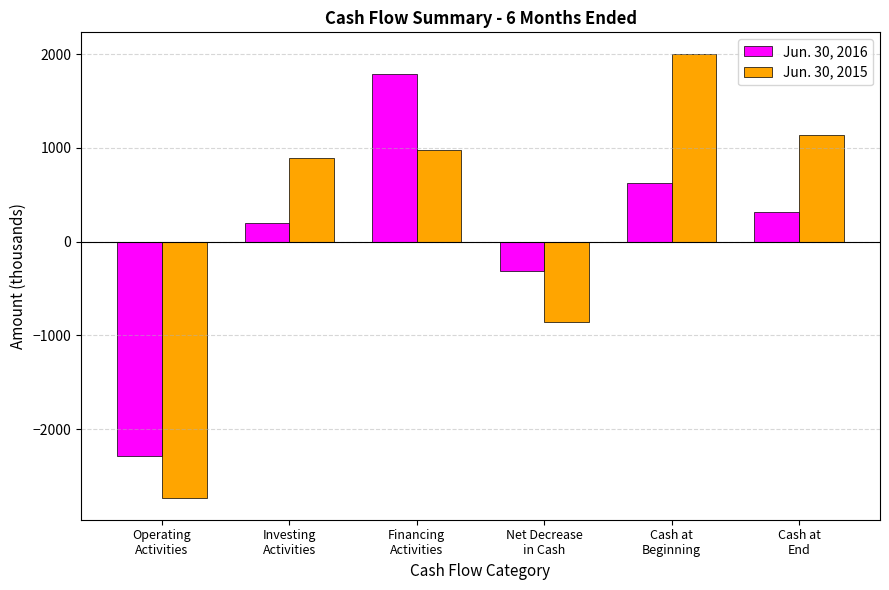

True or false: Jun. 30, 2015 has a value of 1134 at Cash at
End.

True